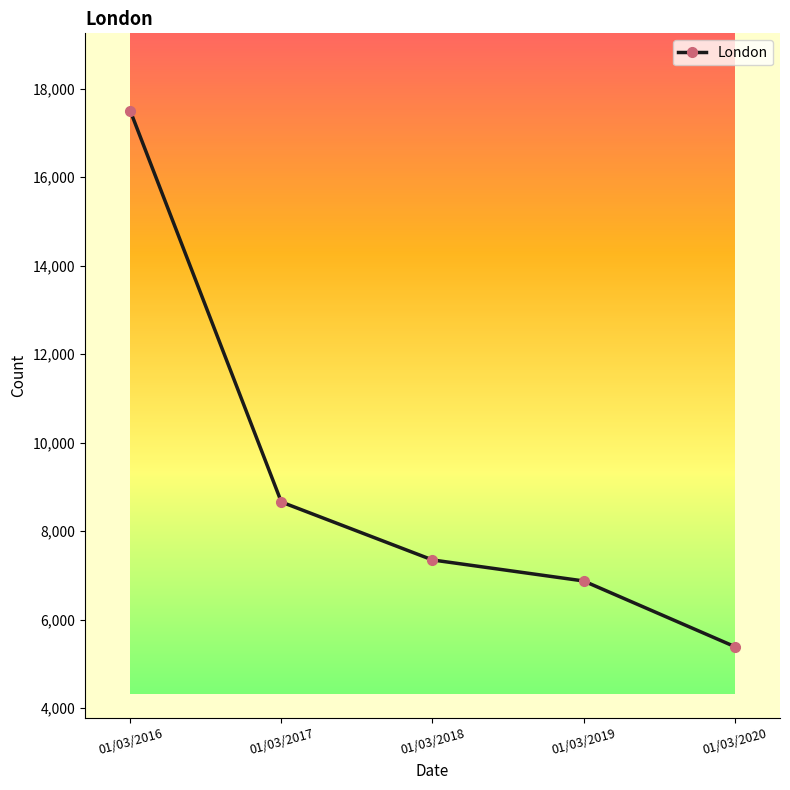

Rank the categories by value from lowest to highest.

01/03/2020, 01/03/2019, 01/03/2018, 01/03/2017, 01/03/2016